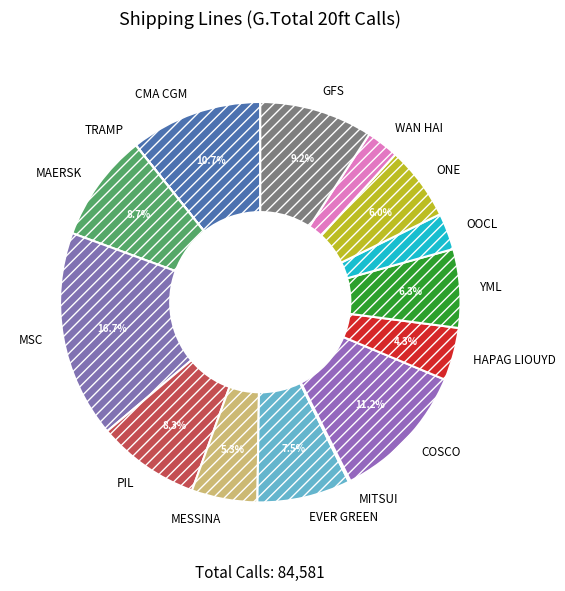

Which has a higher value, OOCL or CMA CGM?

CMA CGM